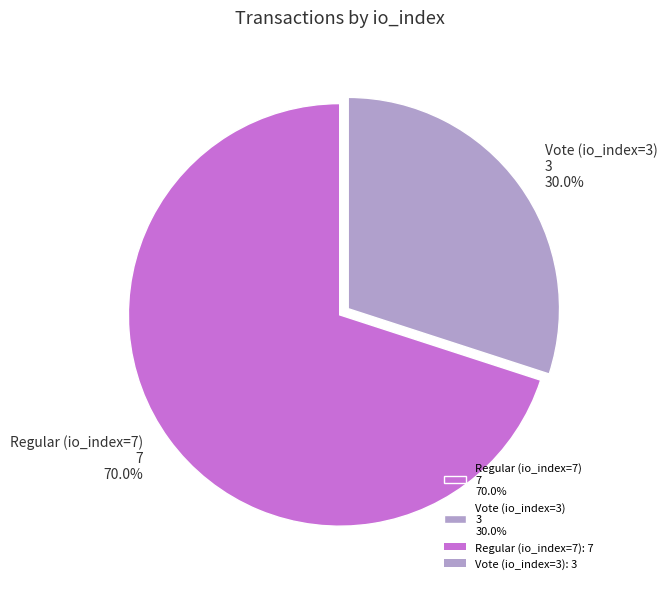

Is the sum of Regular (io_index=7) and Vote (io_index=3) greater than half?

Yes